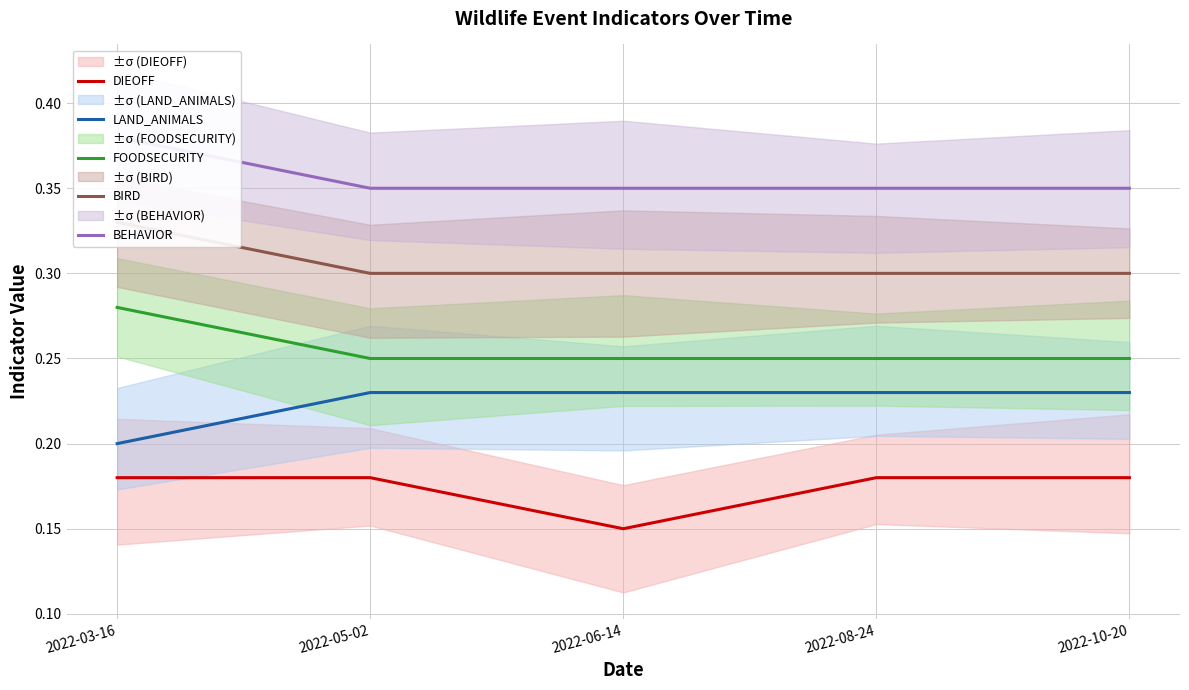

Reading left to right, what are all the values shown in this chart?

DIEOFF: 2022-03-16=0.2	2022-05-02=0.2	2022-06-14=0.1	2022-08-24=0.2	2022-10-20=0.2
LAND_ANIMALS: 2022-03-16=0.2	2022-05-02=0.2	2022-06-14=0.2	2022-08-24=0.2	2022-10-20=0.2
FOODSECURITY: 2022-03-16=0.3	2022-05-02=0.2	2022-06-14=0.2	2022-08-24=0.2	2022-10-20=0.2
BIRD: 2022-03-16=0.3	2022-05-02=0.3	2022-06-14=0.3	2022-08-24=0.3	2022-10-20=0.3
BEHAVIOR: 2022-03-16=0.4	2022-05-02=0.3	2022-06-14=0.3	2022-08-24=0.3	2022-10-20=0.3